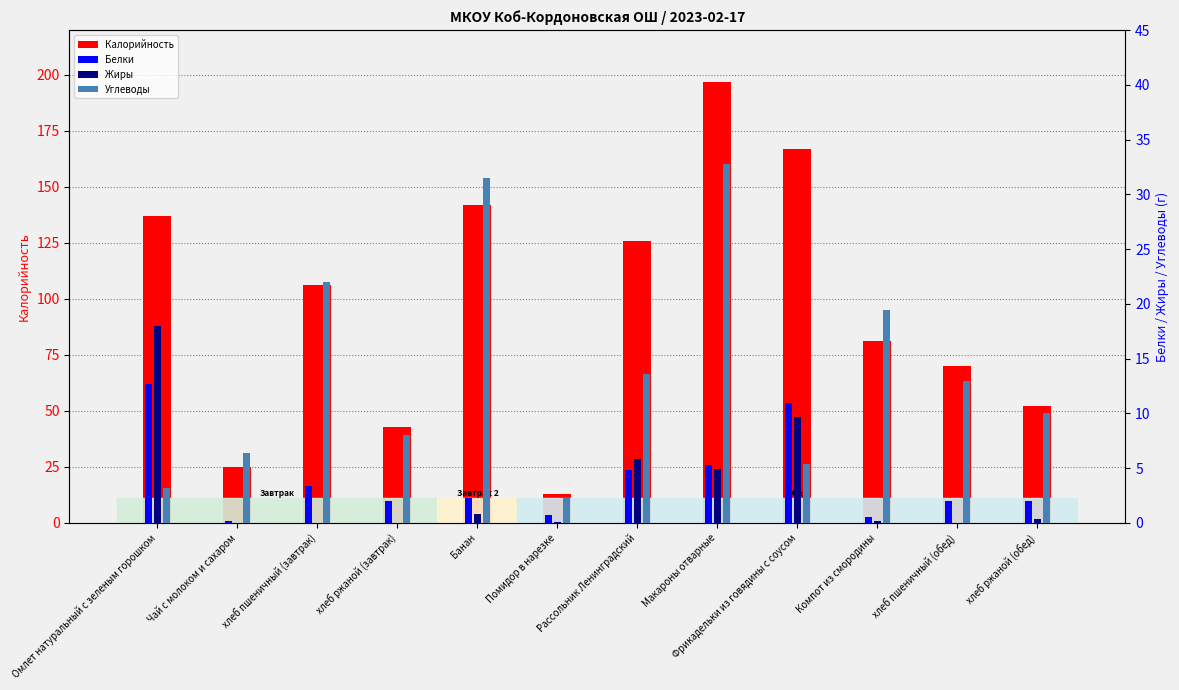

The value of Калорийность at Макароны отварные is 82.6. True or false?

False